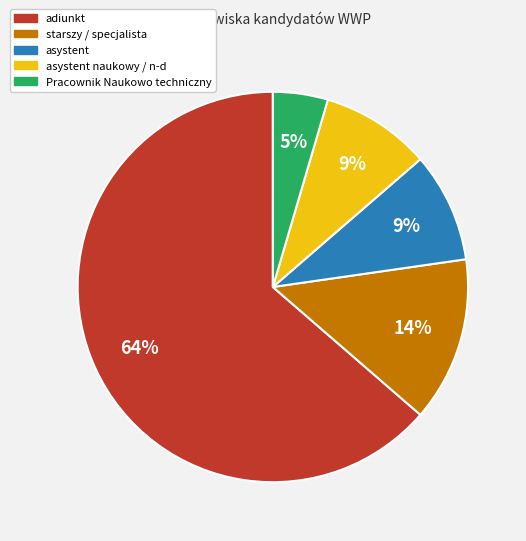

Does any single category account for the majority?

Yes